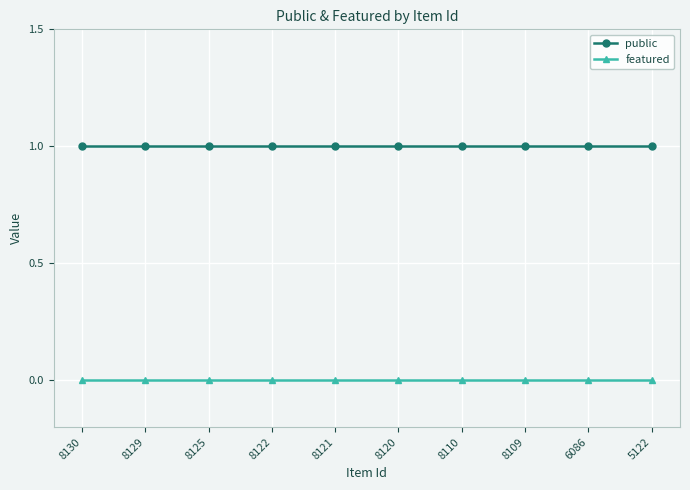

What is the average value of the public series?

1